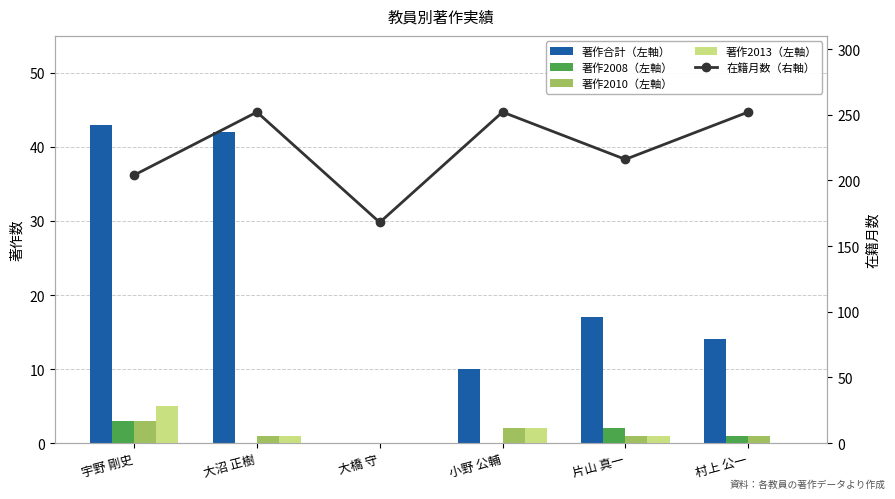

What is the sum of the 著作2013（左軸） values at 大沼 正樹 and 大橋 守?

1